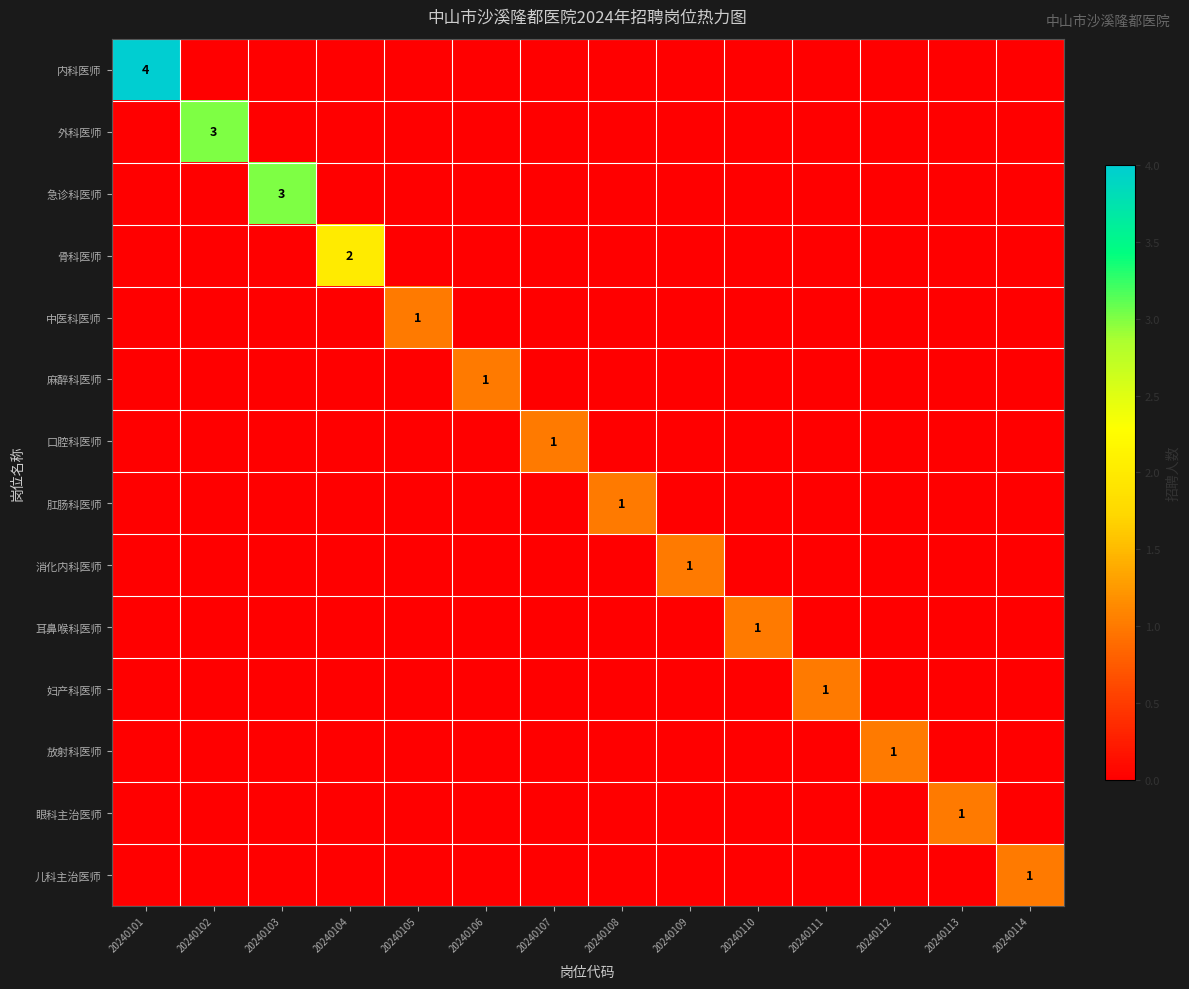

What is the difference between the maximum and minimum values in the 骨科医师 series?

2